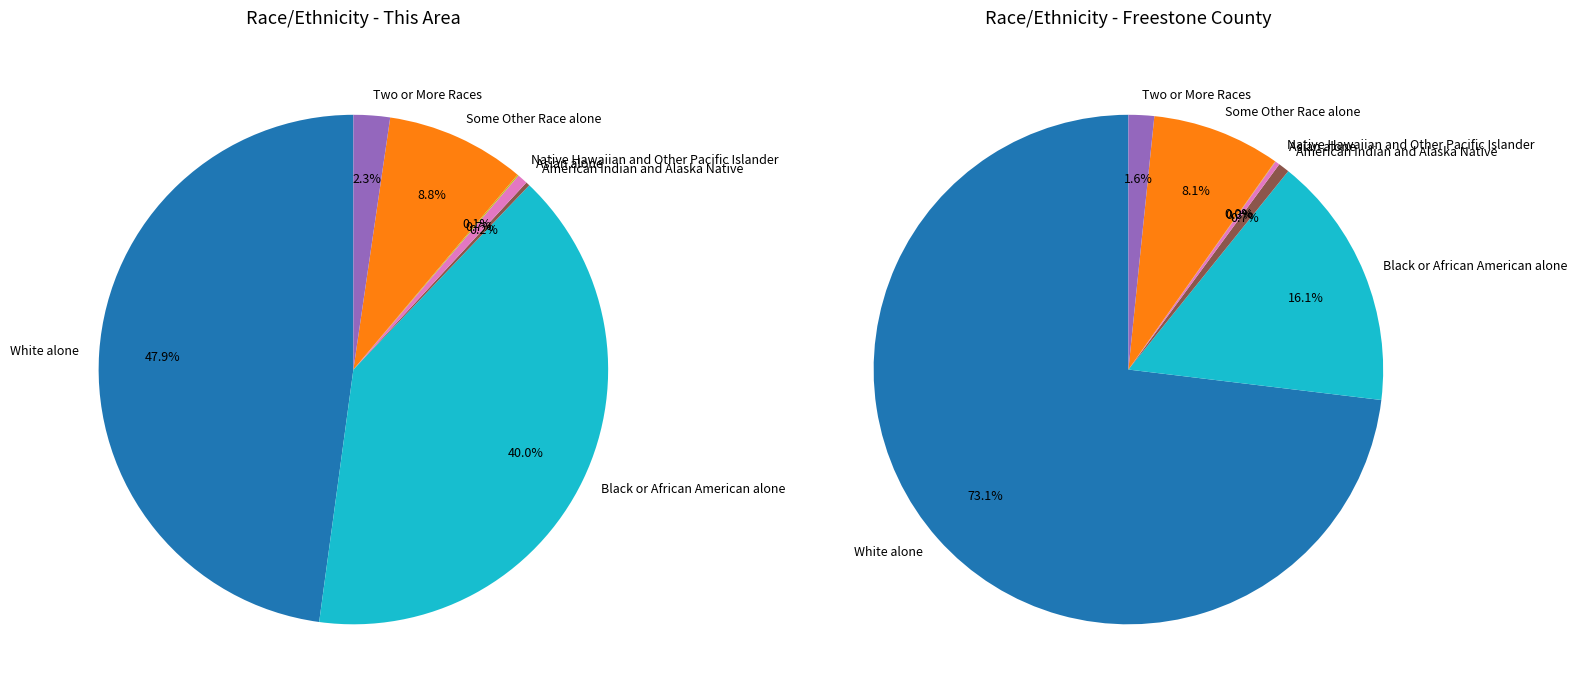

To the nearest percent, what is the difference between the American Indian and Alaska Native and Some Other Race alone slice percentages?

9%